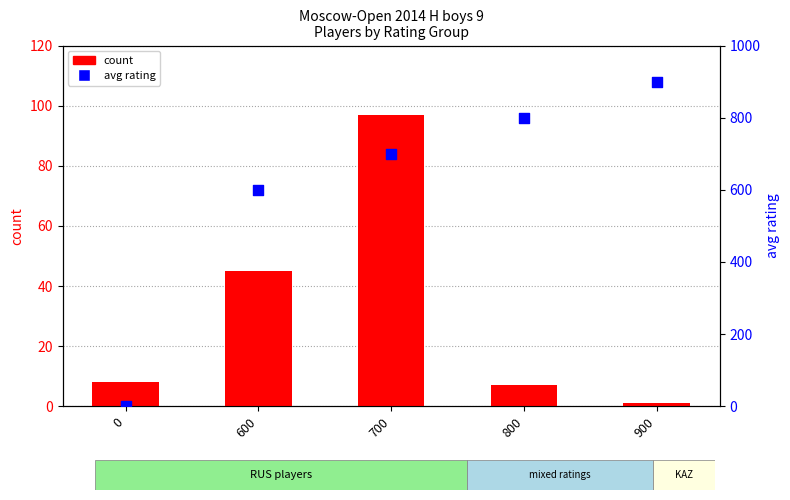

At which category is the sum across all series the highest?

900